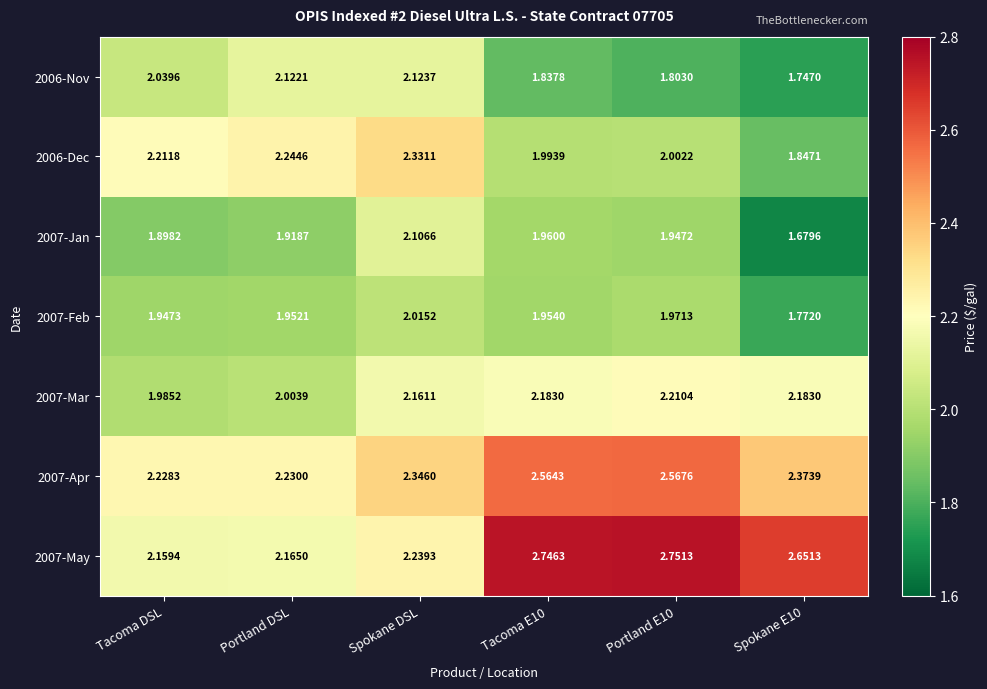

Where is 2007-Apr nearest to the value 2?

Tacoma DSL